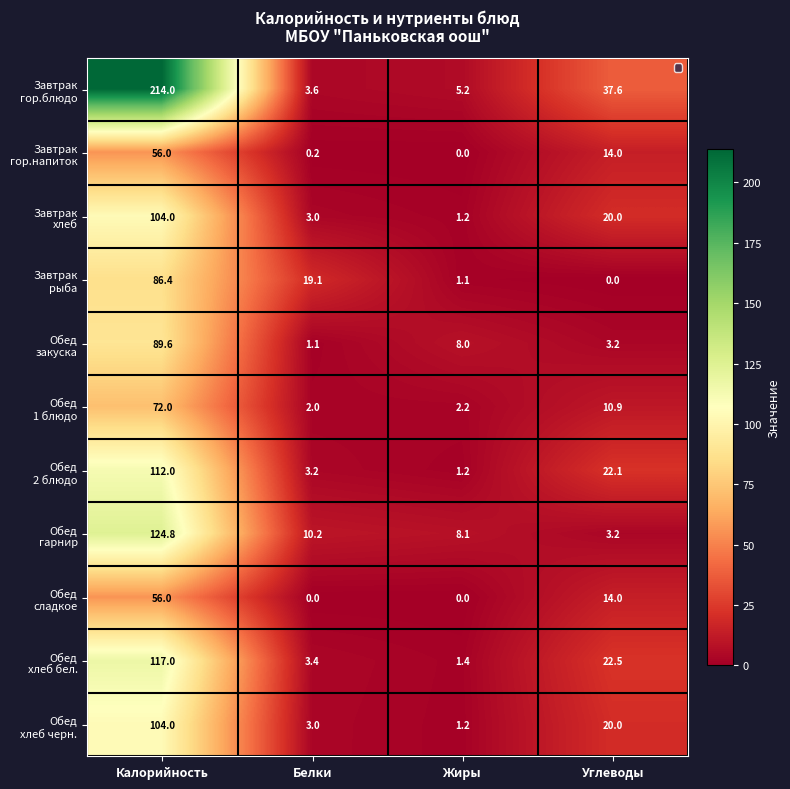

What is the difference between the highest and lowest values at Жиры?

8.1